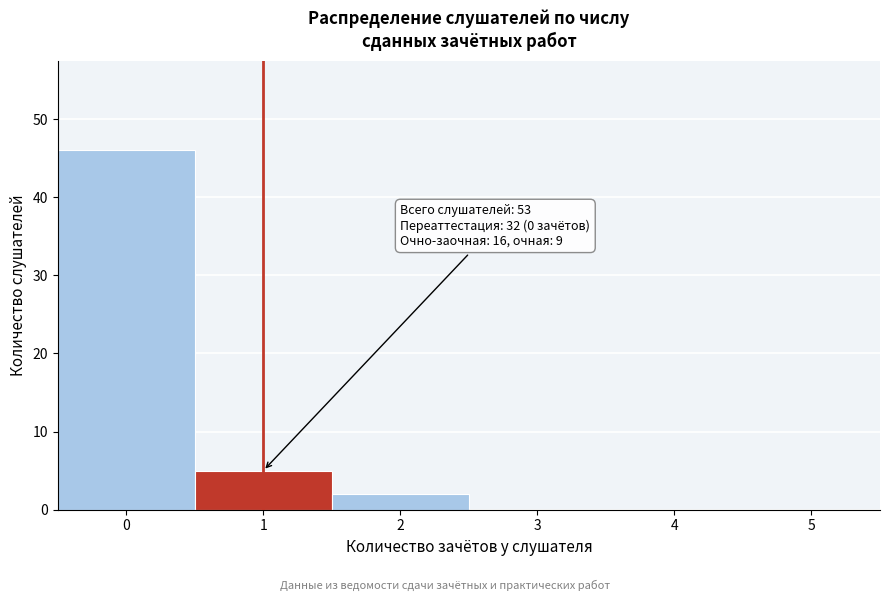

Reading left to right, list all the values displayed in this chart.

0=46	1=5	2=2	3=0	4=0	5=0